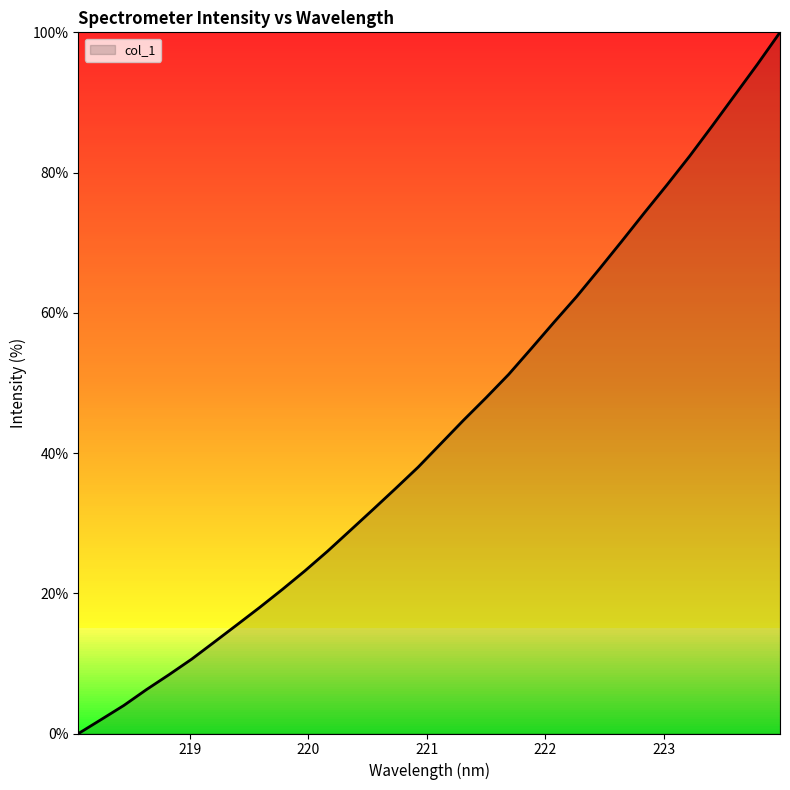

Does the chart display data point markers on the line(s)?

No